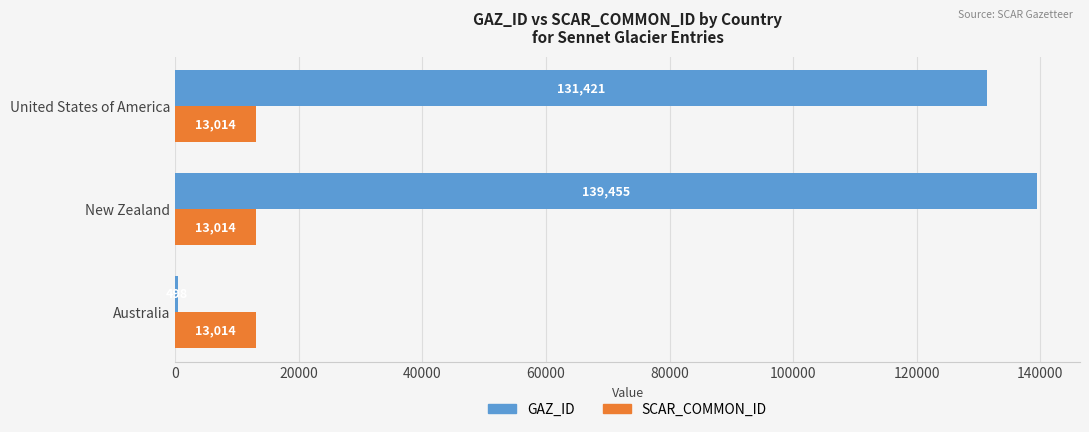

What is the sum of the SCAR_COMMON_ID values at United States of America and Australia?

26028